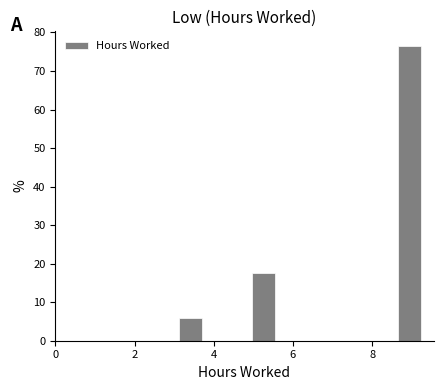

Around what value on the x-axis is the tallest bar? Give the approximate position of its centre, as read against the axis.

9.0